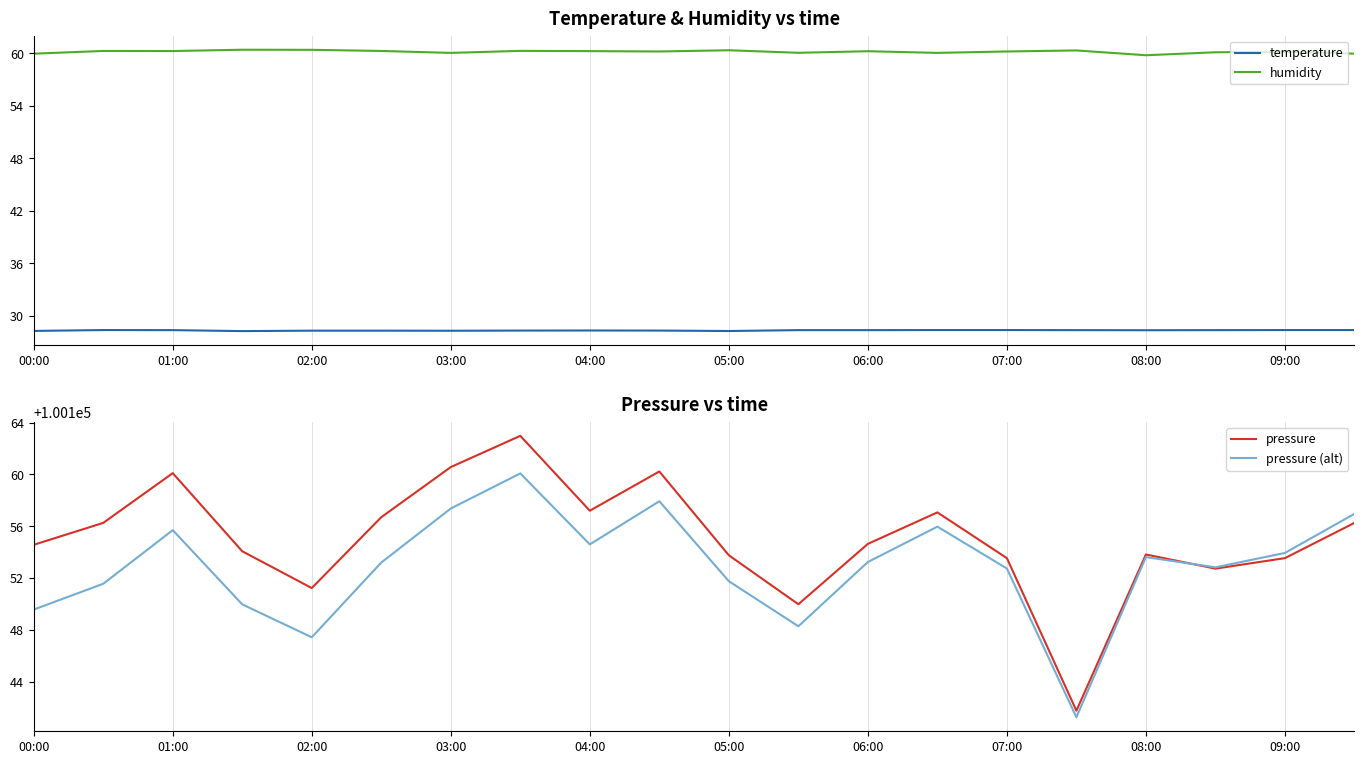

True or false: temperature and humidity cross at least once.

False